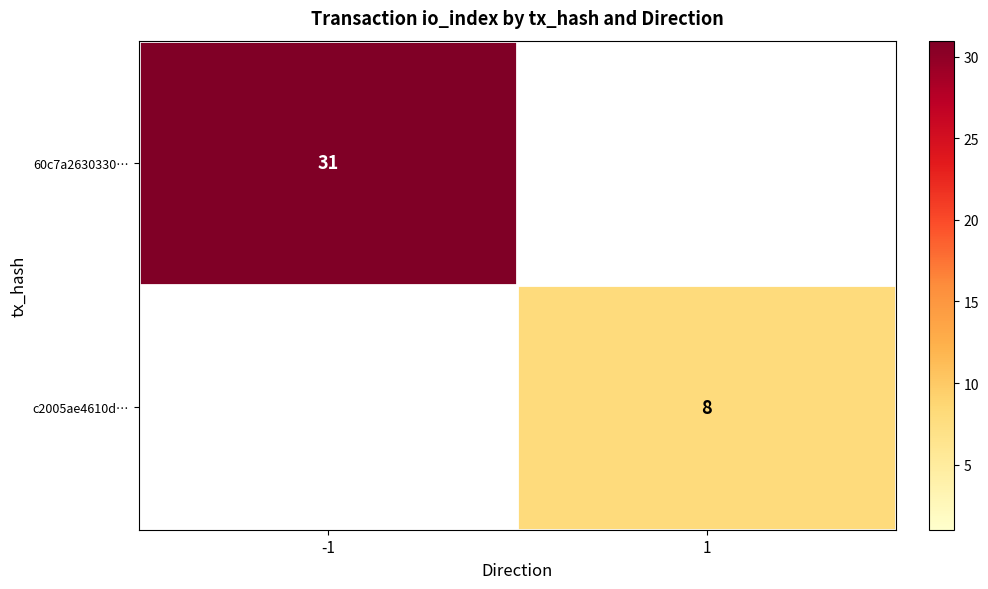

True or false: 60c7a2630330… has a value of 55 at -1.

False